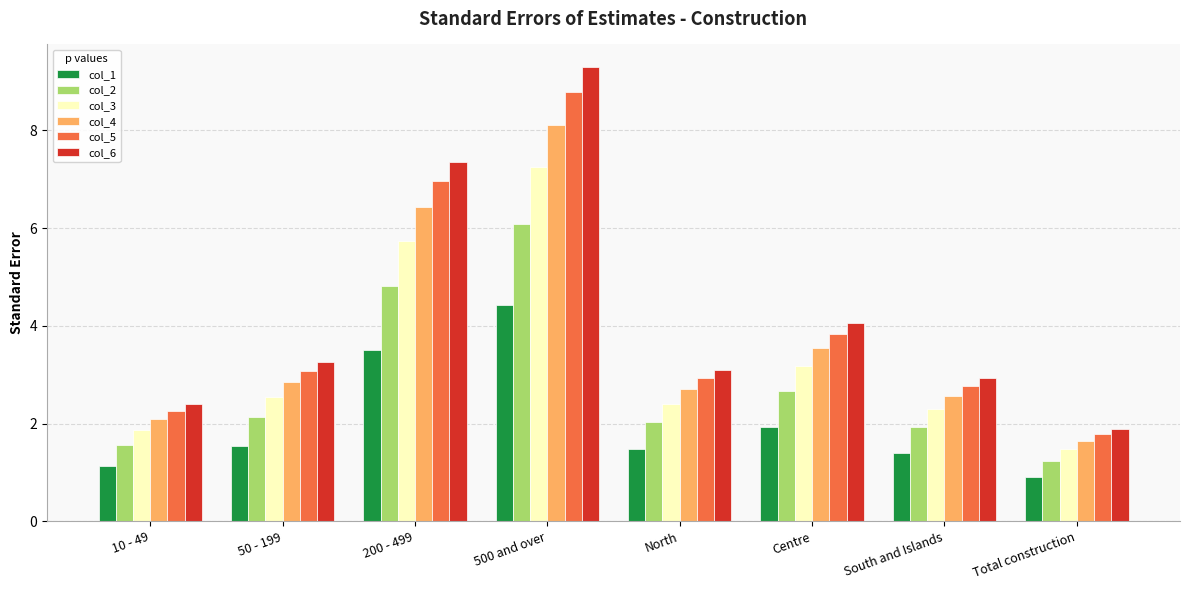

Where is col_2 nearest to the value 3?

Centre